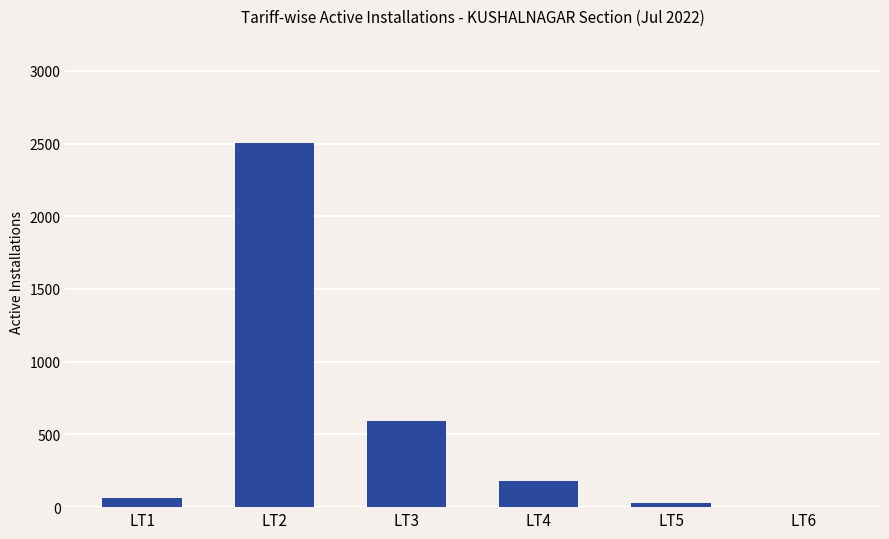

Between LT2 and LT3, which is larger?

LT2